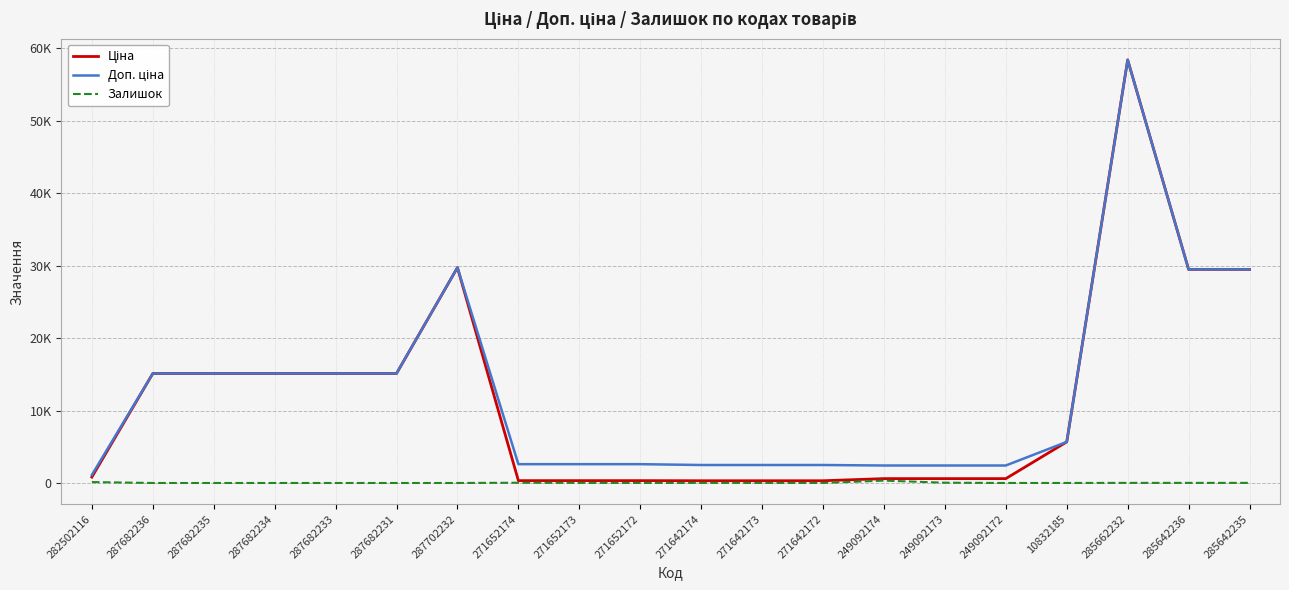

Reading left to right, transcribe all the data shown in this chart.

Ціна: 282502116=818.5	287682236=15120.0	287682235=15120.0	287682234=15120.0	287682233=15120.0	287682231=15120.0	287702232=29747.2	271652174=324.8	271652173=324.8	271652172=324.8	271642174=310.3	271642173=310.3	271642172=310.3	249092174=603.7	249092173=603.7	249092172=603.7	10832185=5673.8	285662232=58426.5	285642236=29491.5	285642235=29491.5
Доп. ціна: 282502116=1109.2	287682236=15120.0	287682235=15120.0	287682234=15120.0	287682233=15120.0	287682231=15120.0	287702232=29747.2	271652174=2598.3	271652173=2598.3	271652172=2598.3	271642174=2482.4	271642173=2482.4	271642172=2482.4	249092174=2414.8	249092173=2414.8	249092172=2414.8	10832185=5673.8	285662232=58426.5	285642236=29491.5	285642235=29491.5
Залишок: 282502116=125.0	287682236=0.0	287682235=0.0	287682234=0.0	287682233=0.0	287682231=0.0	287702232=0.0	271652174=34.0	271652173=15.0	271652172=4.0	271642174=11.0	271642173=10.0	271642172=4.0	249092174=328.0	249092173=38.0	249092172=0.0	10832185=4.0	285662232=14.0	285642236=14.0	285642235=13.0